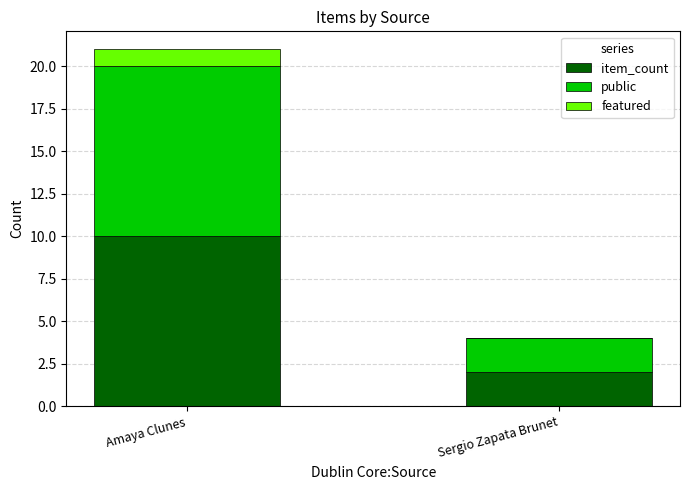

At which label does item_count reach its peak?

Amaya Clunes